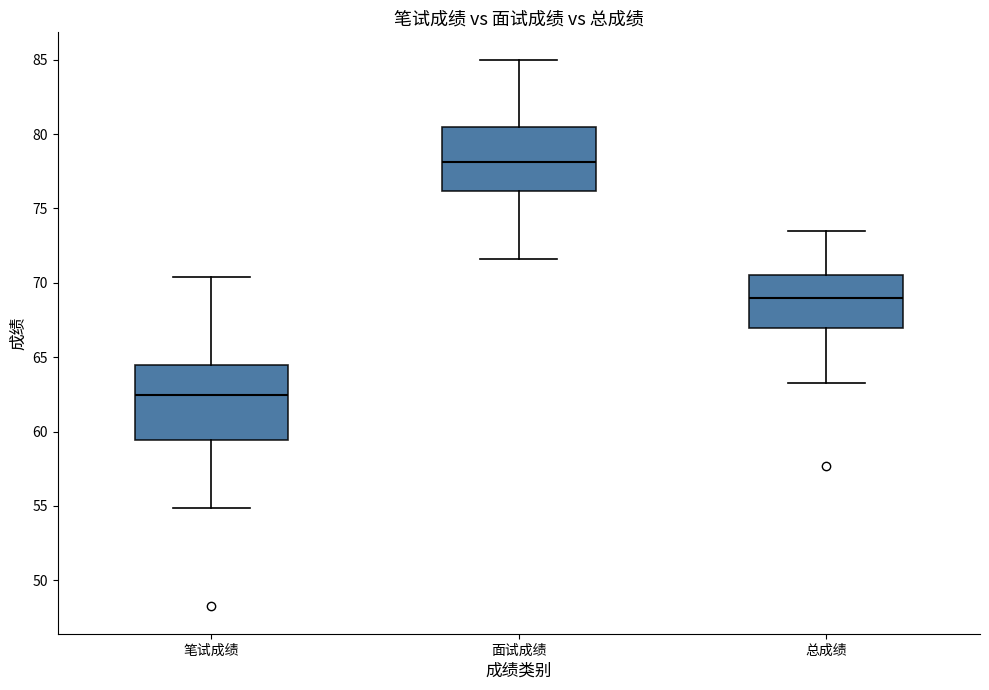

Which box's median line is the lowest?

笔试成绩